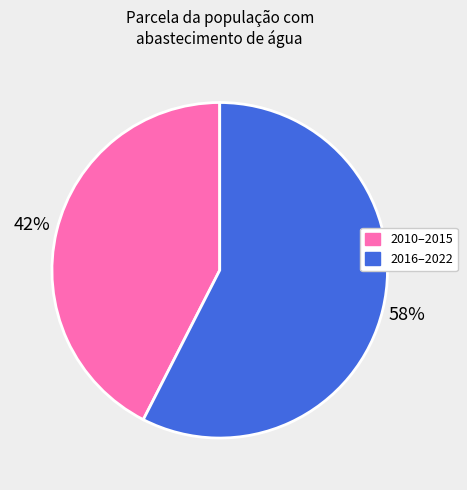

Does any single category account for the majority?

Yes